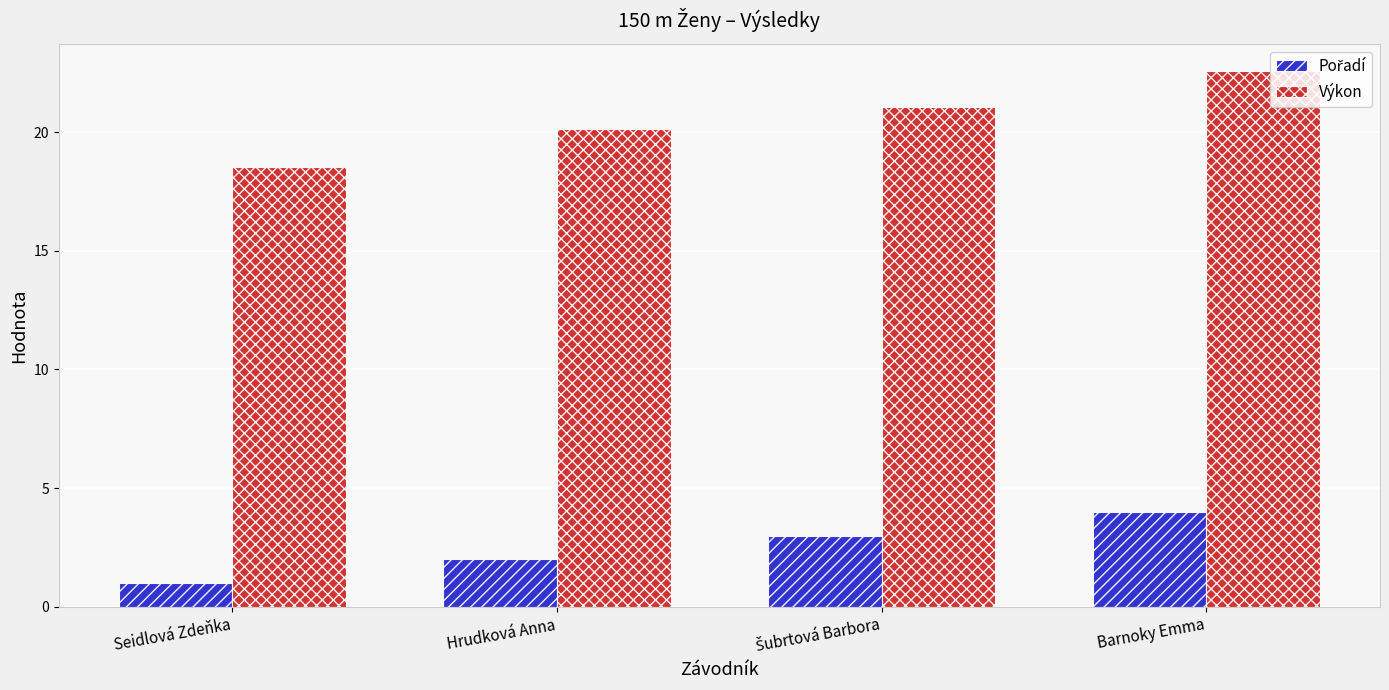

What value does the Výkon series have at Seidlová Zdeňka?

18.5